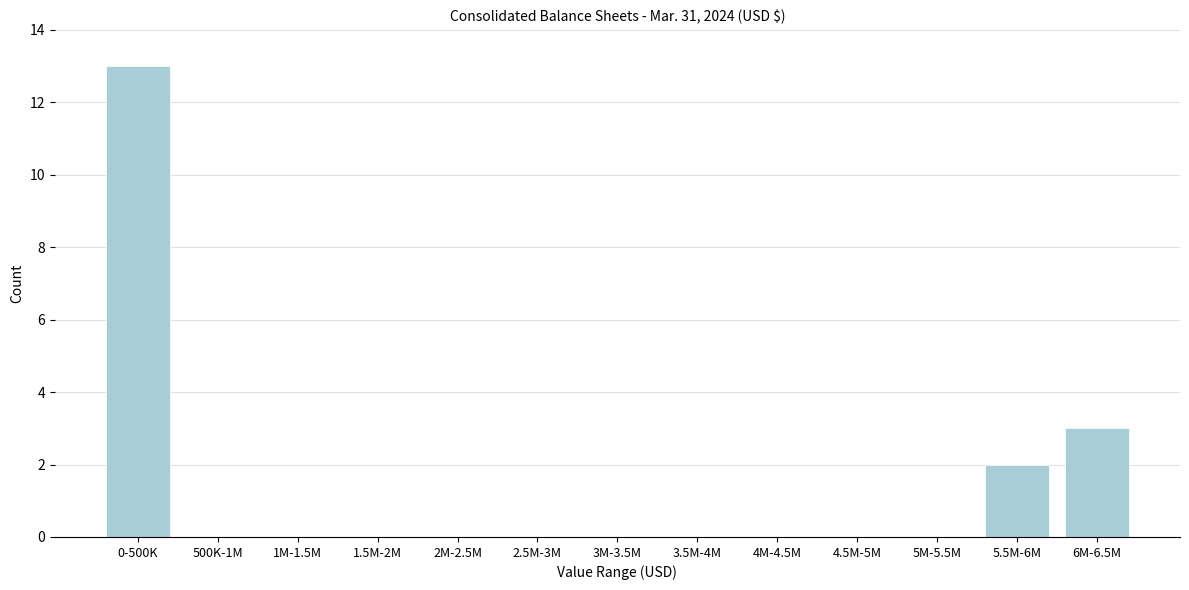

Reading left to right, transcribe all the data shown in this chart.

0-500K=13	500K-1M=0	1M-1.5M=0	1.5M-2M=0	2M-2.5M=0	2.5M-3M=0	3M-3.5M=0	3.5M-4M=0	4M-4.5M=0	4.5M-5M=0	5M-5.5M=0	5.5M-6M=2	6M-6.5M=3